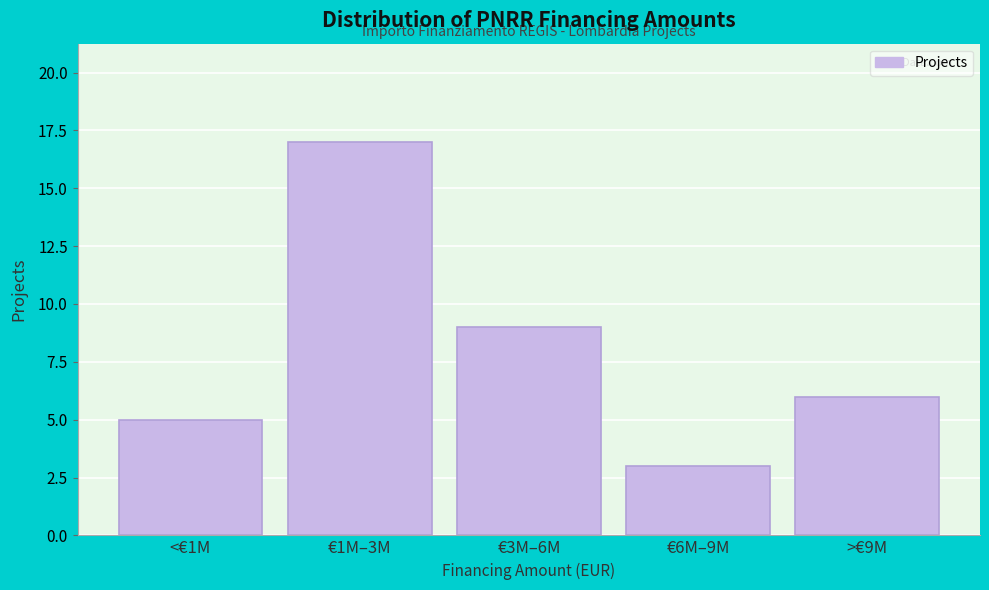

Reading left to right, list all the values displayed in this chart.

<€1M=5	€1M–3M=17	€3M–6M=9	€6M–9M=3	>€9M=6